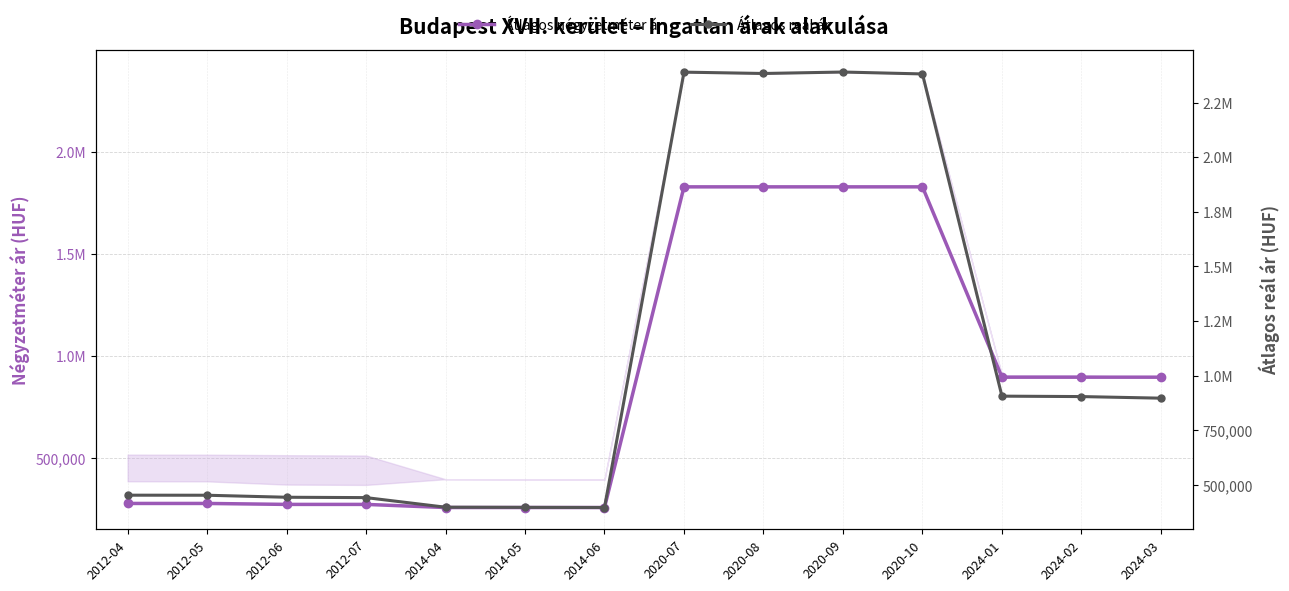

Is the value of Átlagos négyzetméter ár at 2020-10 greater than the value of Átlagos reál ár at 2012-04?

Yes